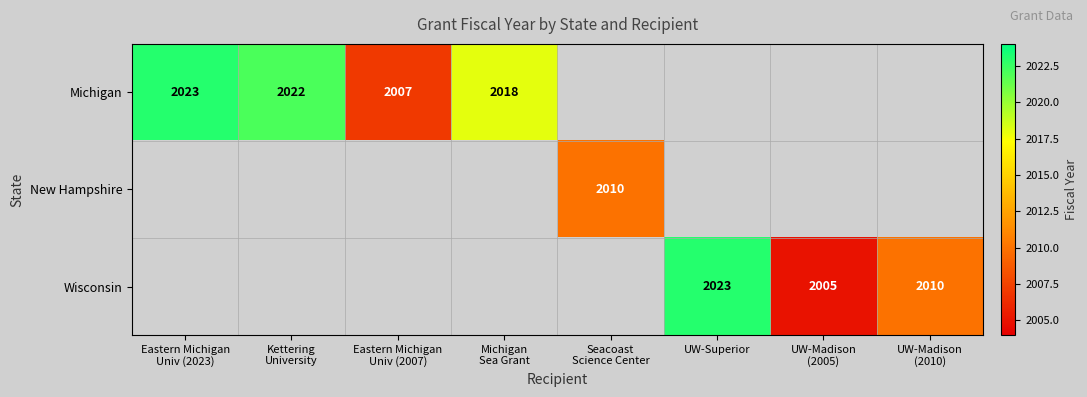

Is it true that Wisconsin equals 2746 at UW-Superior?

False